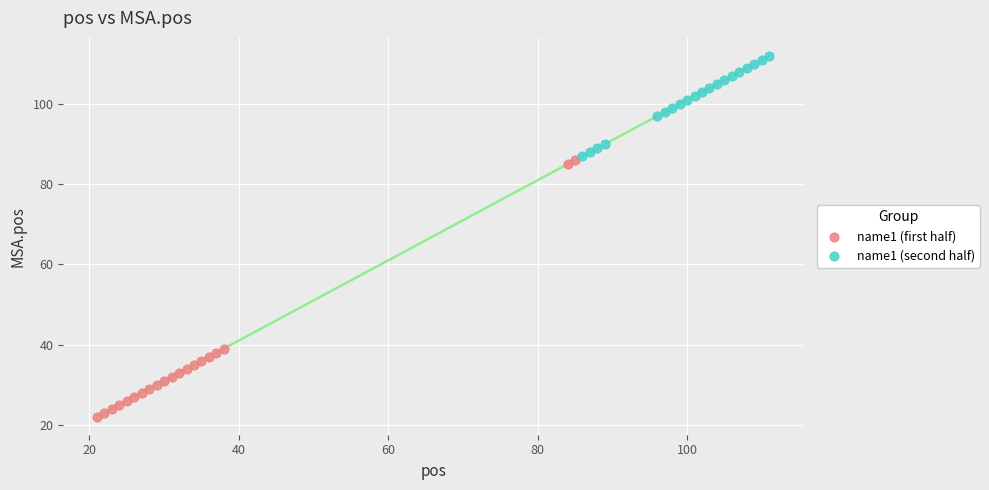

Which series reaches the minimum Y coordinate?

name1 (first half)